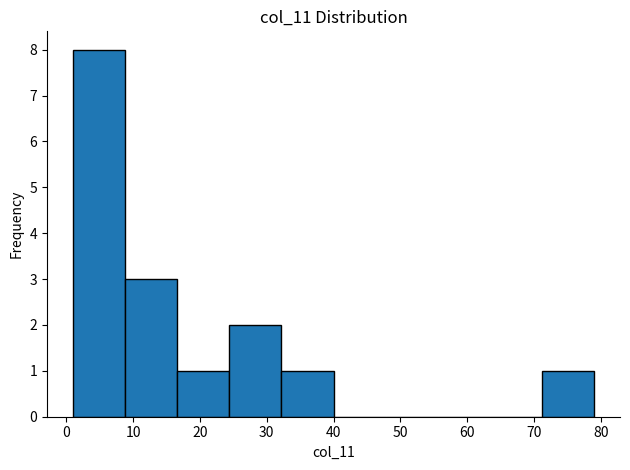

Which range on the x-axis has the tallest bar?

1.0 to 8.8